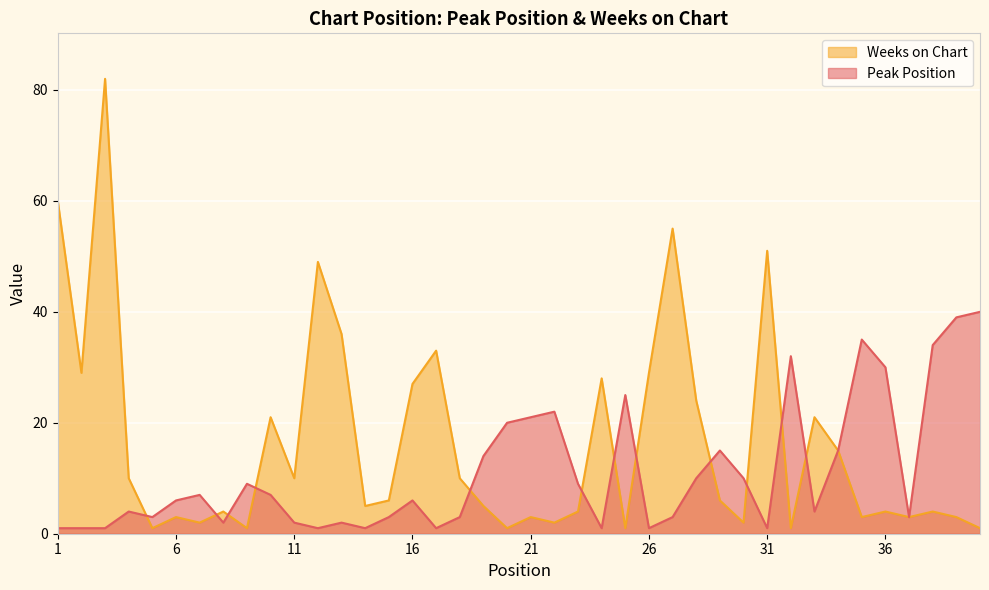

What is the minimum value for Weeks on Chart?

1